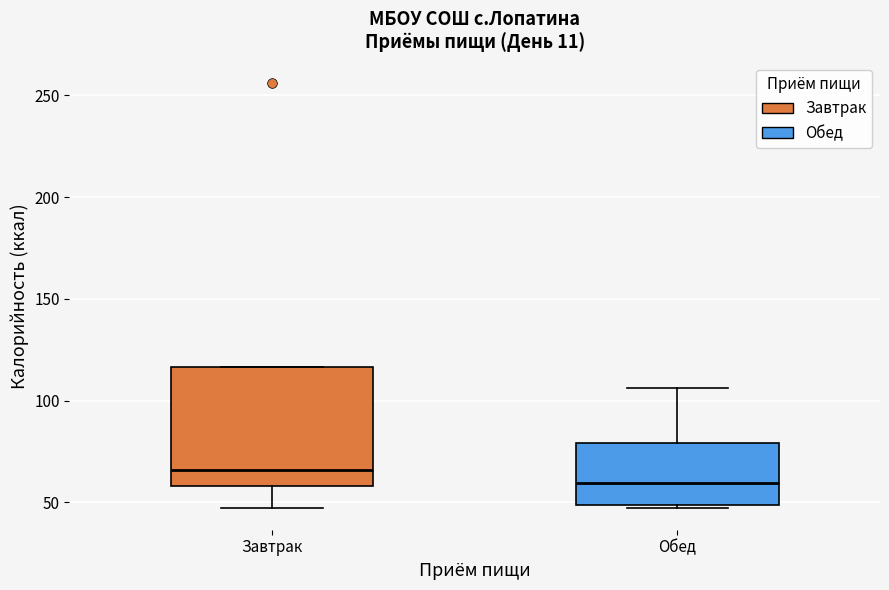

Reading left to right, read every box against the y-axis: the position of its median line, the range the box covers, and the ends of its whiskers. The values are not printed on the chart, so give them approximately, as read against the axis.

Завтрак: median 65, box 60 to 115, whiskers 45 to 115
Обед: median 60, box 50 to 80, whiskers 45 to 105